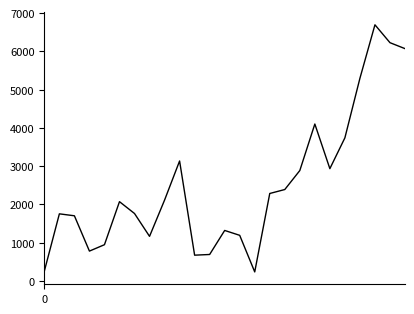

How many interior local valleys (lower than both neighbors) does the data have?

5